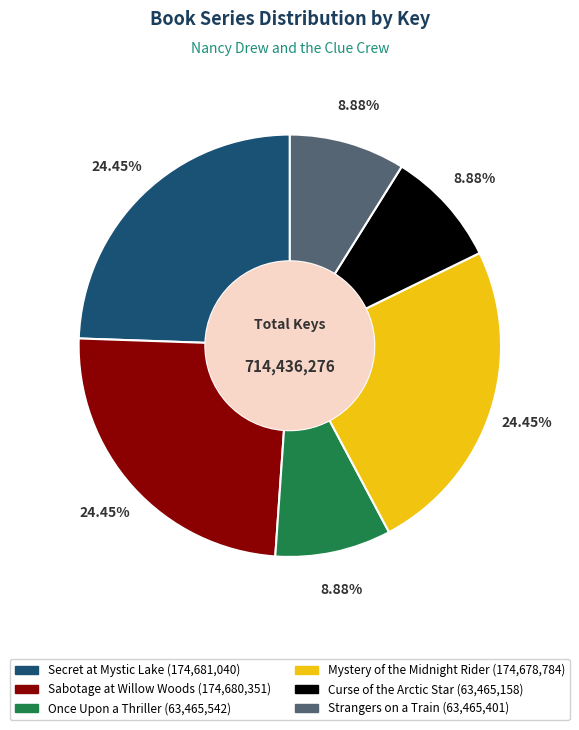

Is the sum of Secret at Mystic Lake and Once Upon a Thriller greater than half?

No